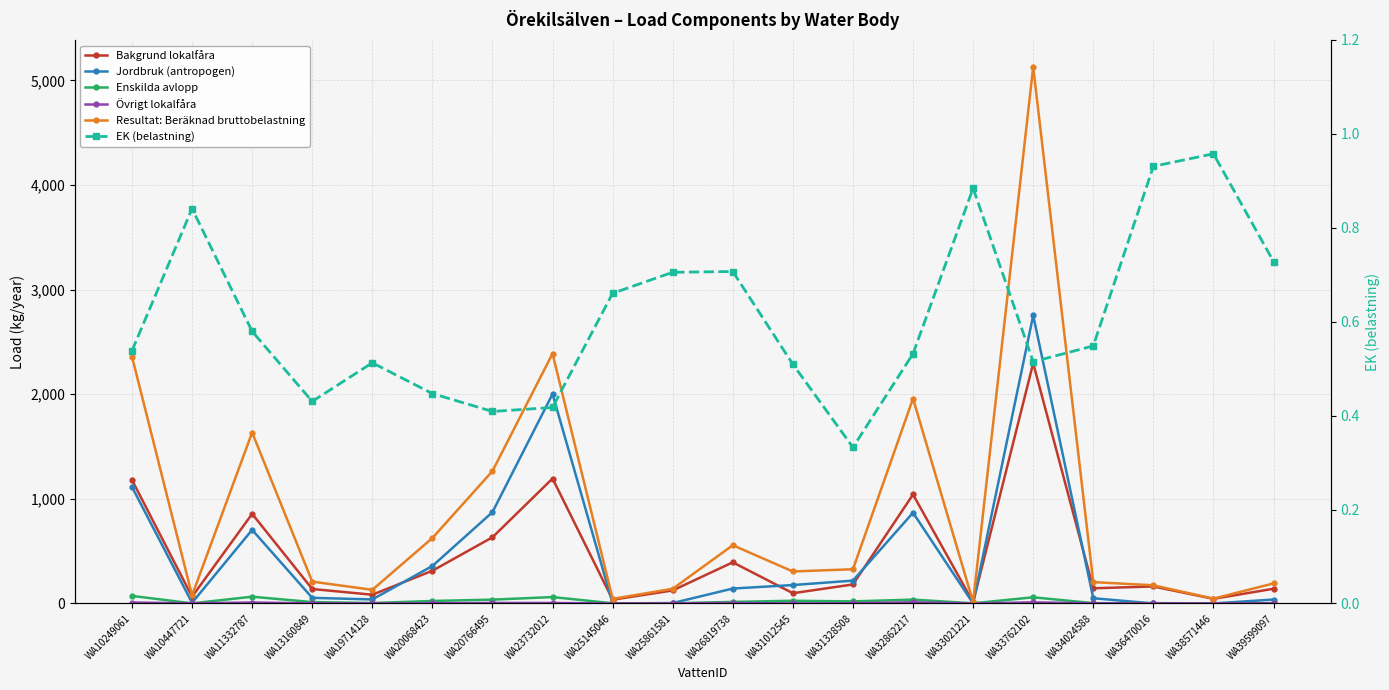

How many values in the Jordbruk (antropogen) series are below 142?

10